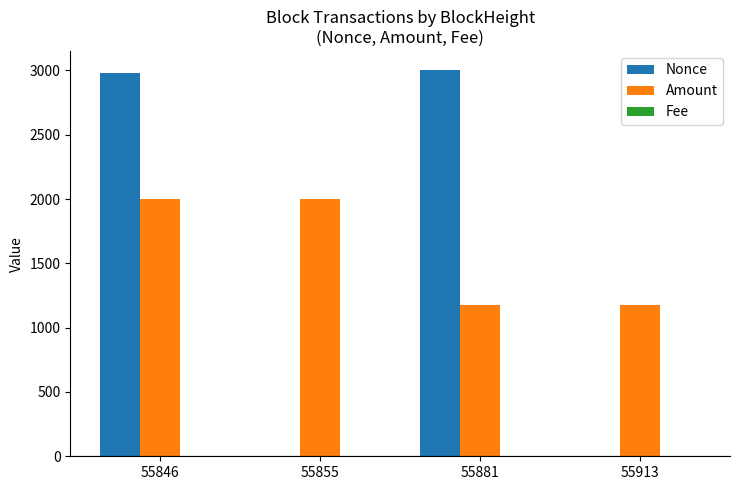

Which series changed the most between 55881 and 55913?

Nonce